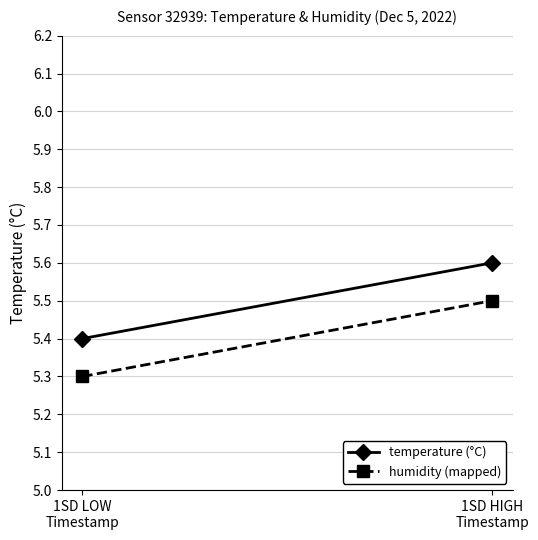

What is the sum of the temperature (°C) values at 1SD HIGH
Timestamp and 1SD LOW
Timestamp?

11.0